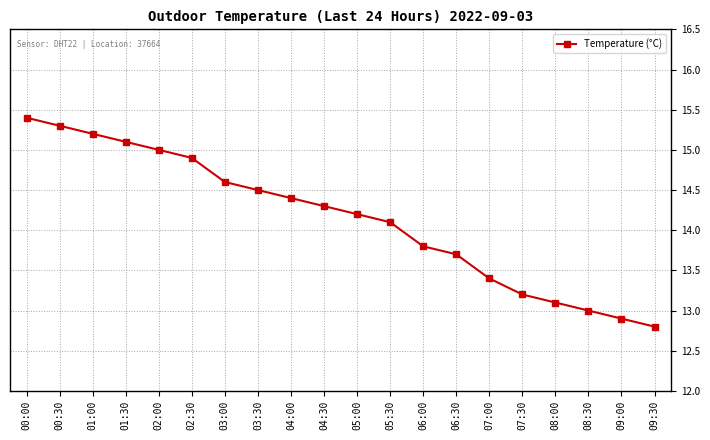

Which has a higher value, 05:30 or 02:30?

02:30